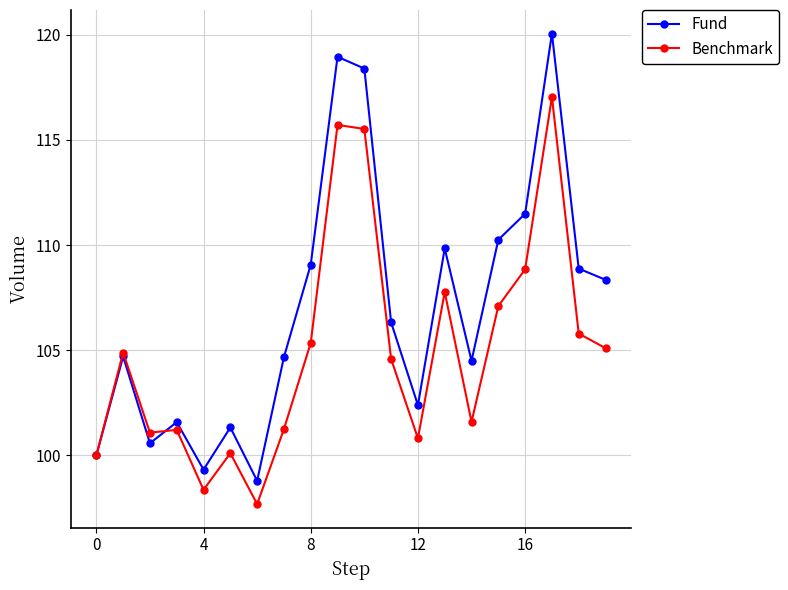

Rank the series by their average value, from lowest to highest.

Benchmark, Fund